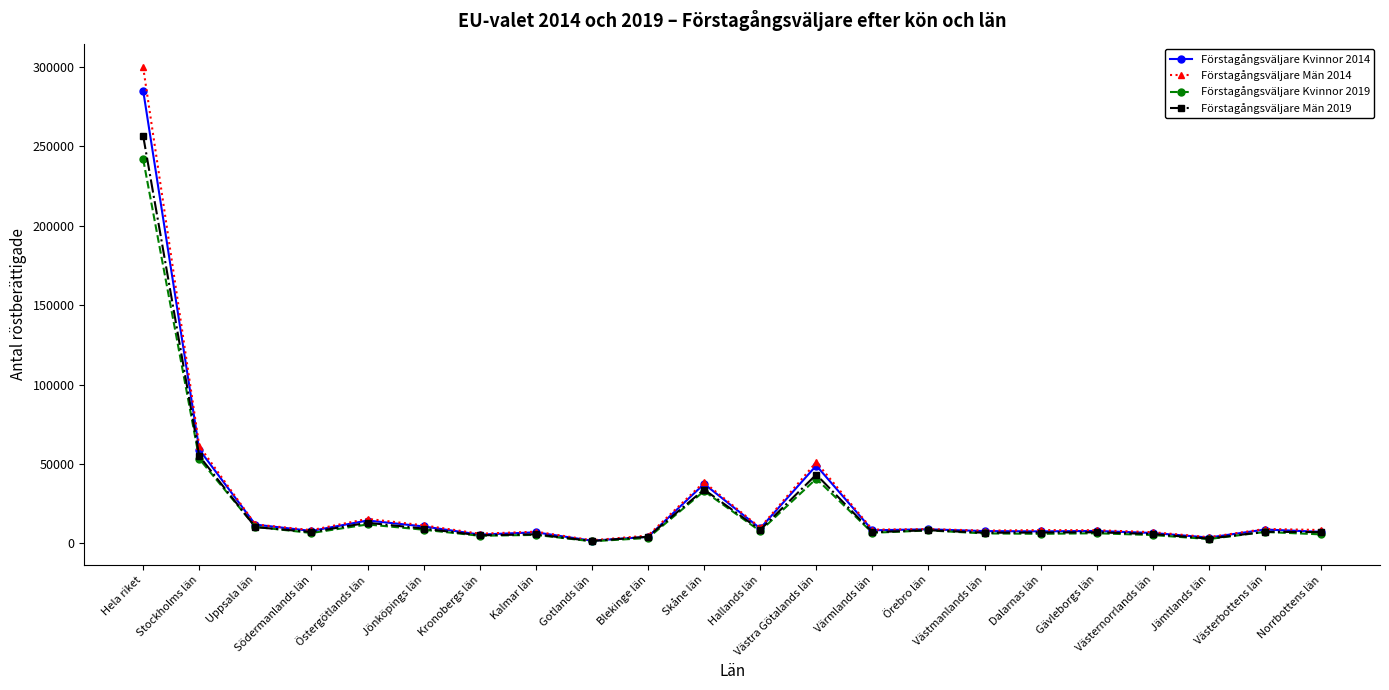

Count the number of data series in this chart.

4